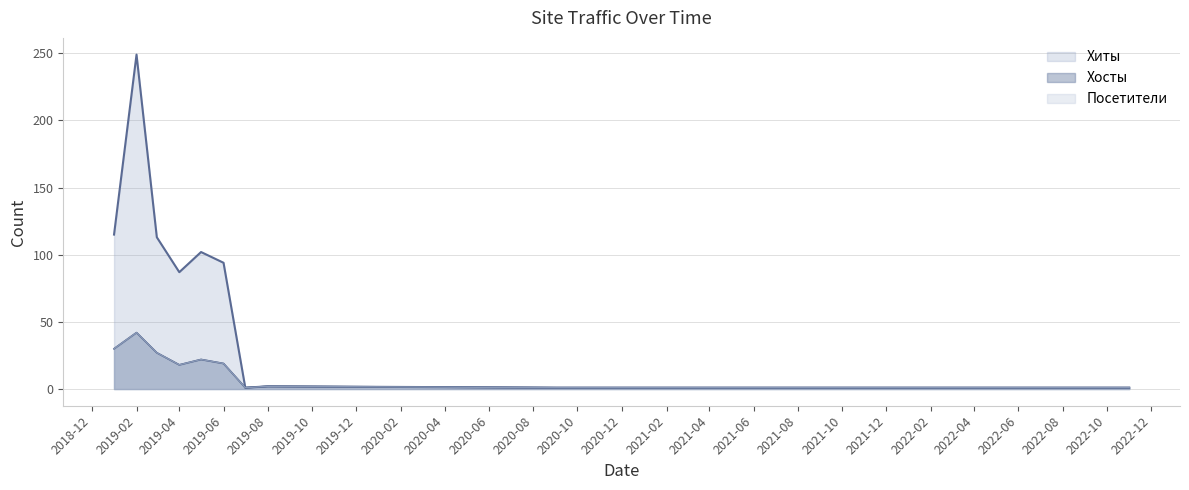

Which series has the largest range (max minus min)?

Хиты